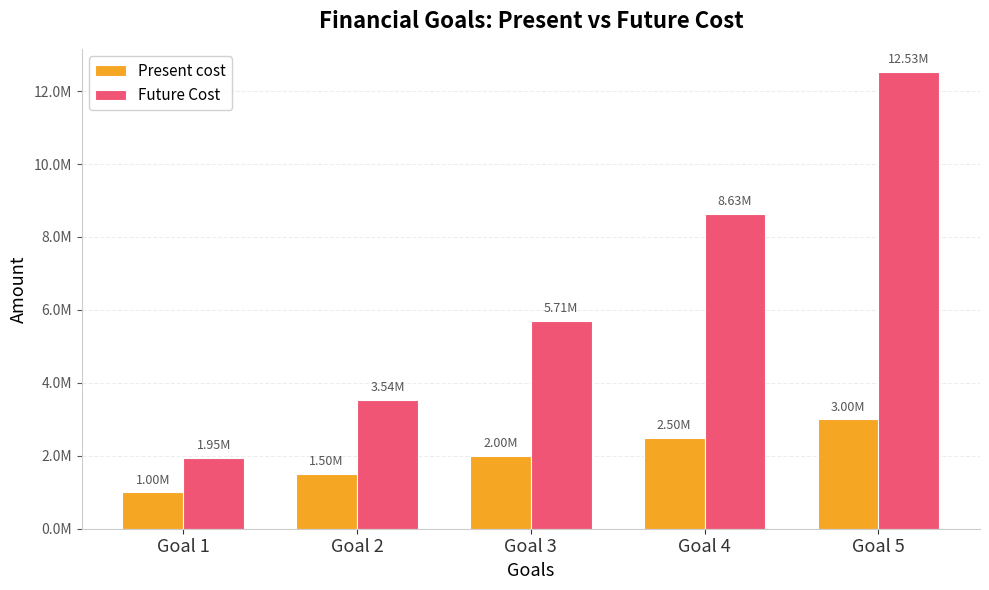

What are all the series names shown in the legend?

Present cost, Future Cost